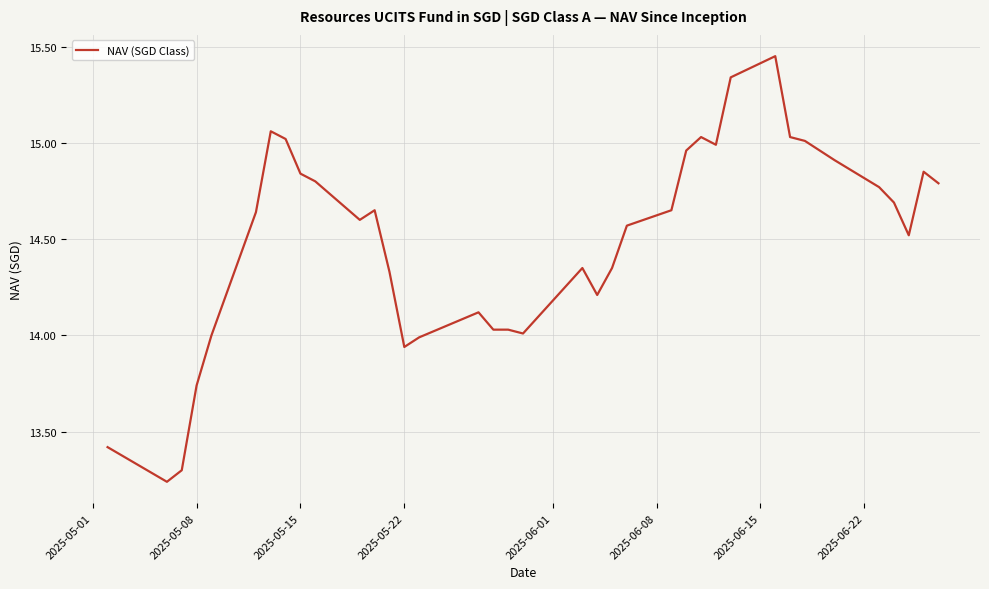

What is the difference between the maximum and minimum values?

2.2